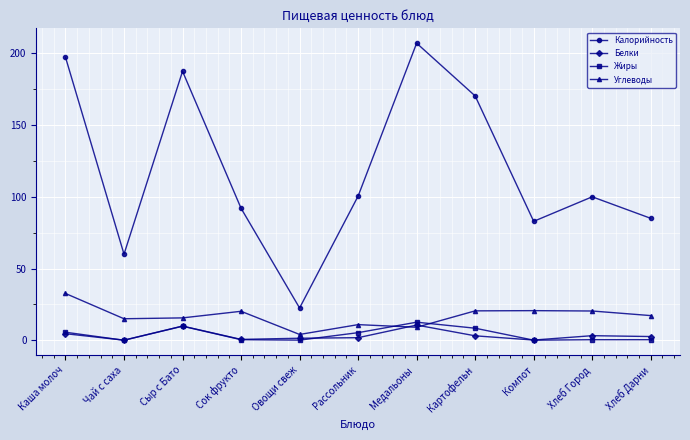

Between Медальоны  and Картофельн, which series saw the biggest shift?

Калорийность